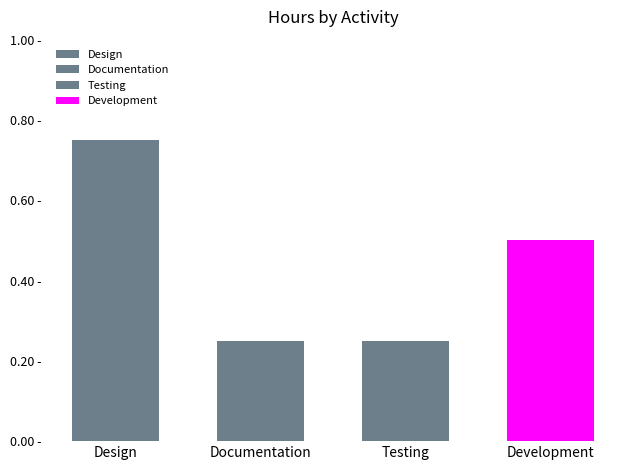

The value at Design is 0.3. True or false?

False